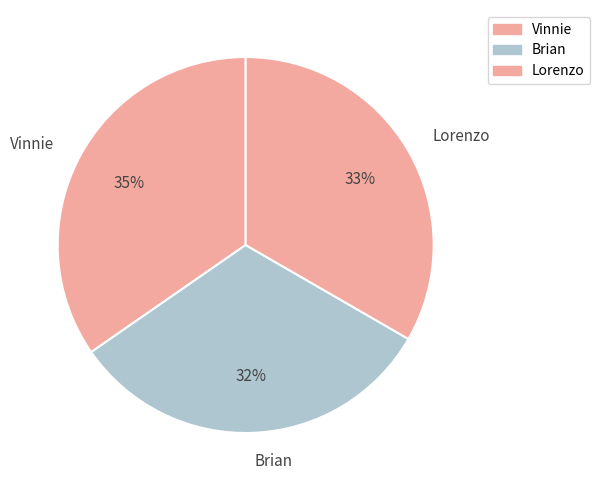

Rank the categories by value from highest to lowest.

Vinnie, Lorenzo, Brian